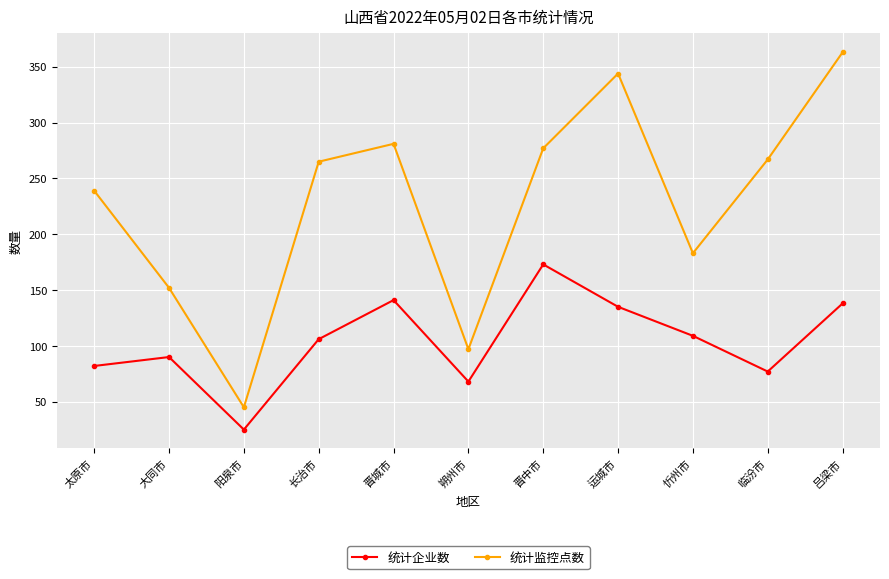

Is the value of 统计监控点数 at 大同市 greater than the value of 统计企业数 at 太原市?

Yes